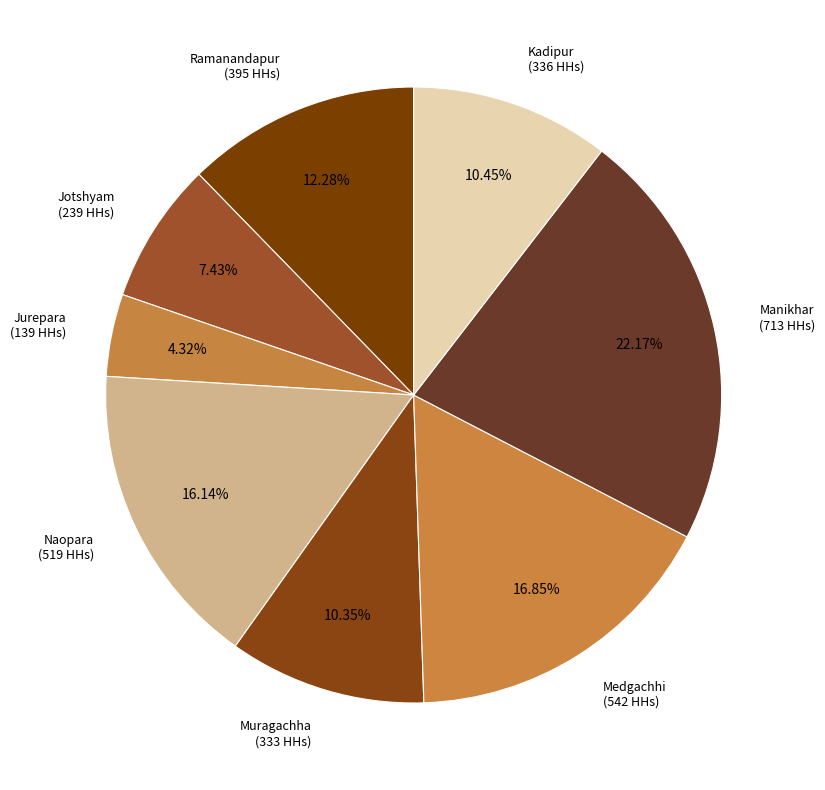

Which category has the biggest portion of the pie?

Manikhar